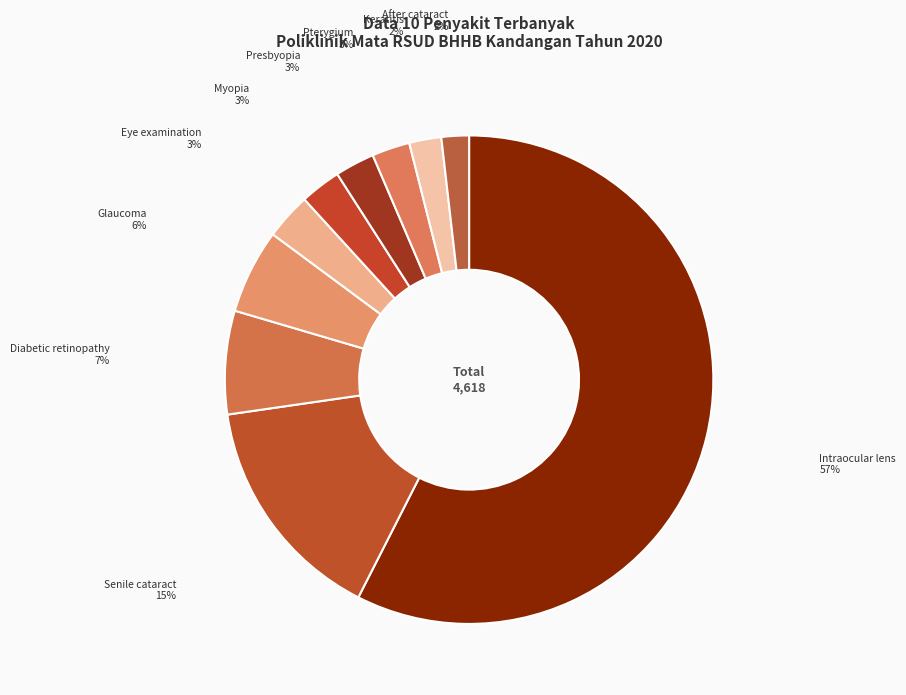

How many segments does this pie chart have?

10